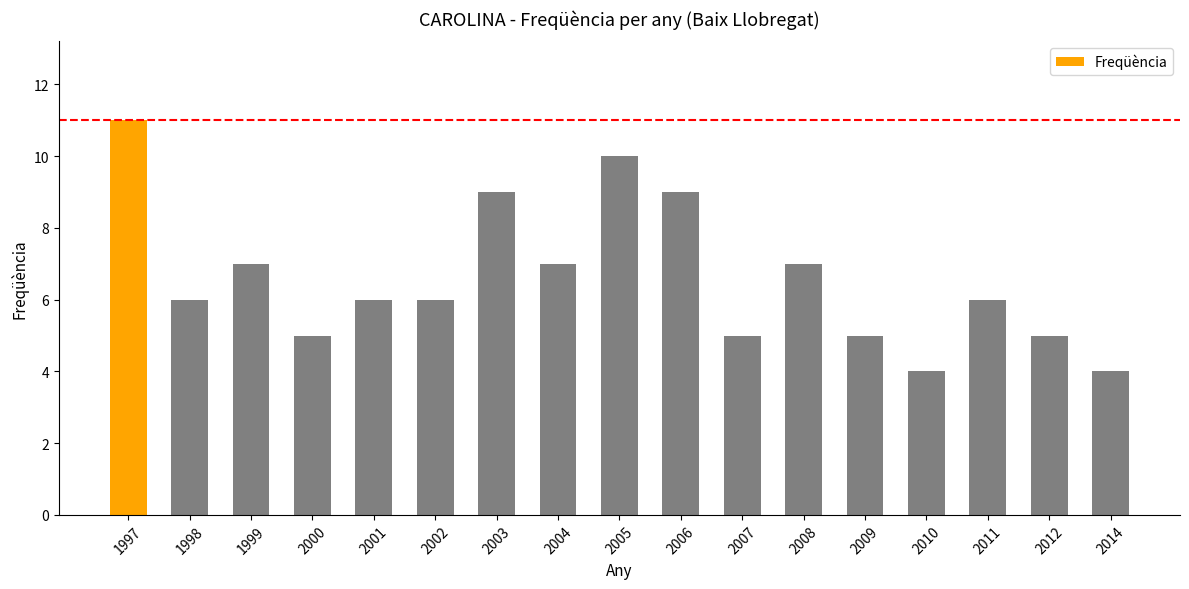

What is the difference between the maximum and minimum values?

7